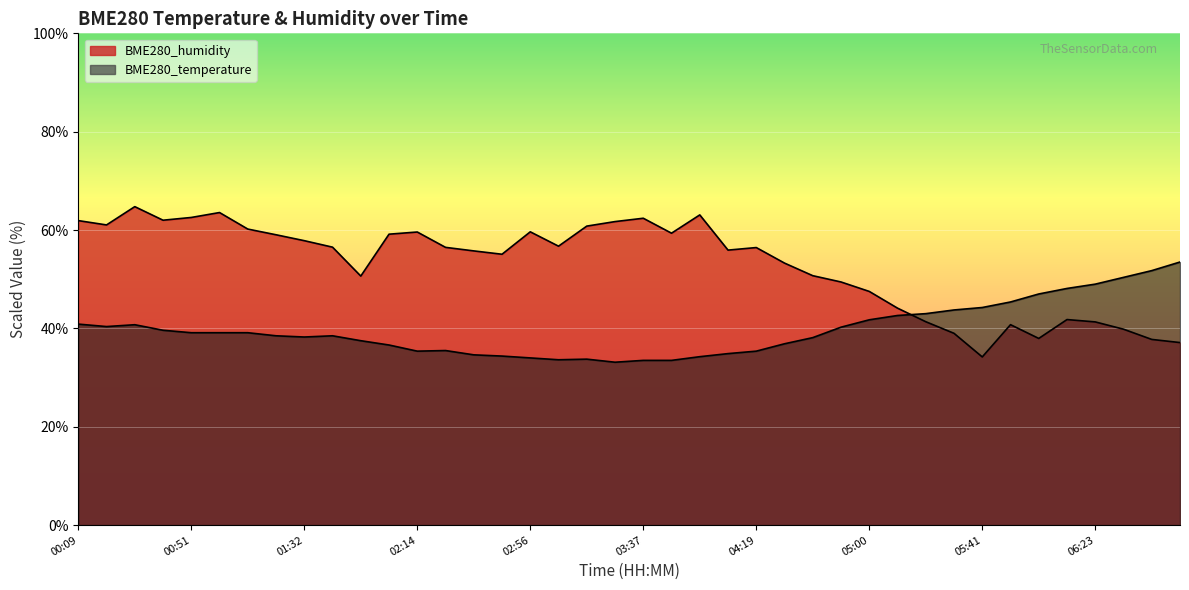

Where is the first local maximum for BME280_temperature?

00:30